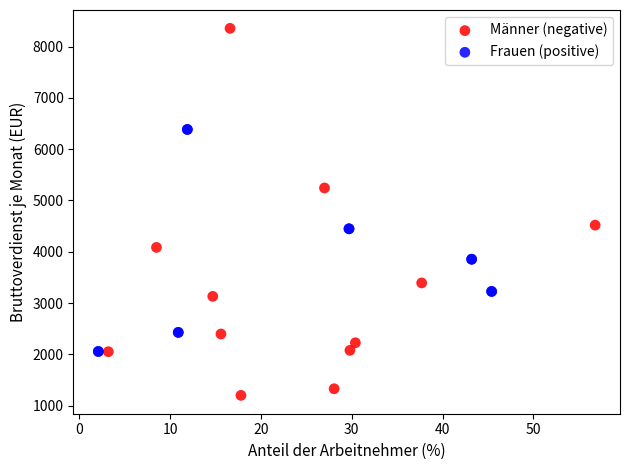

What are all the series names shown in the legend?

Männer (negative), Frauen (positive)